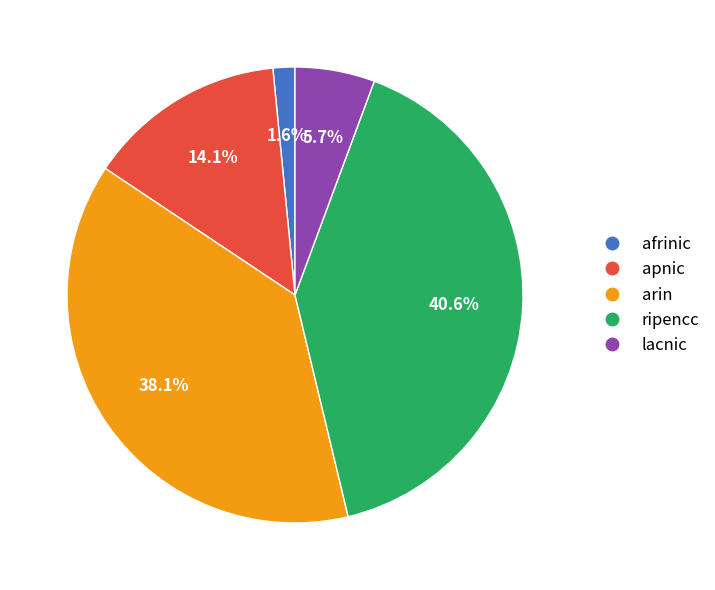

What portion of the pie excludes apnic?

85.9%